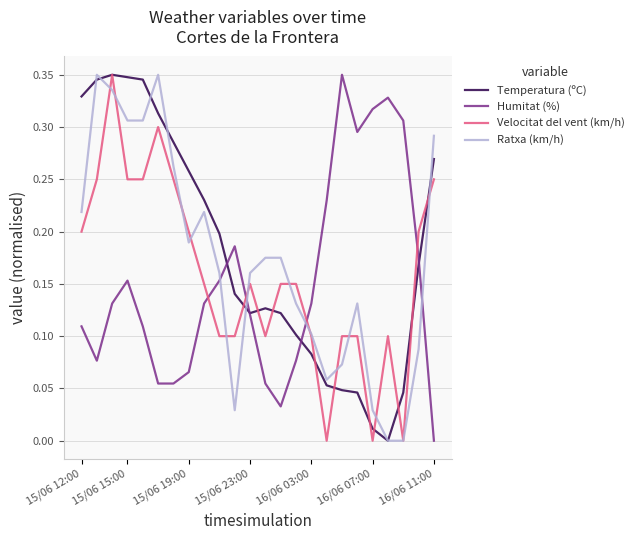

How many times do Ratxa (km/h) and Humitat (%) cross each other?

4